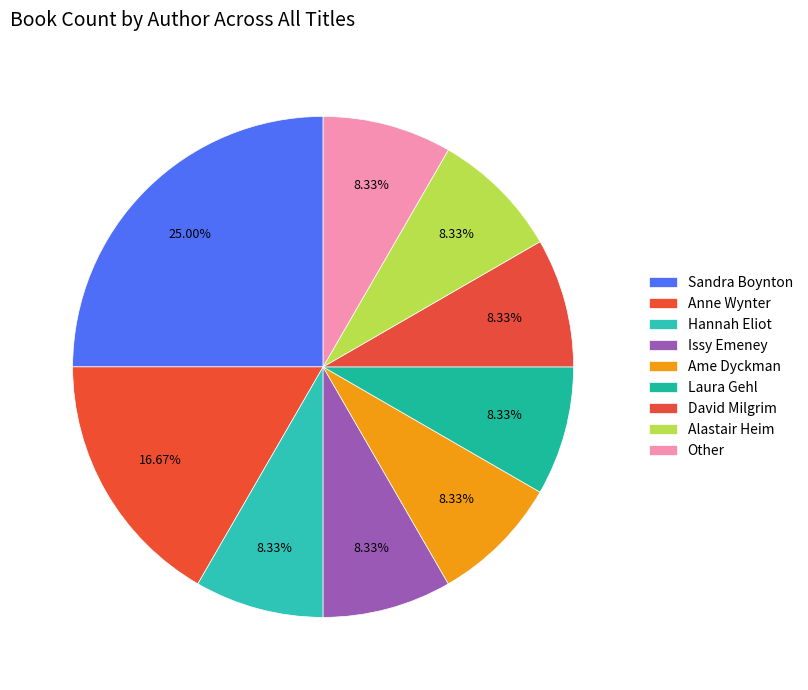

Approximately how many times larger is the value at Alastair Heim compared to Issy Emeney?

1.0